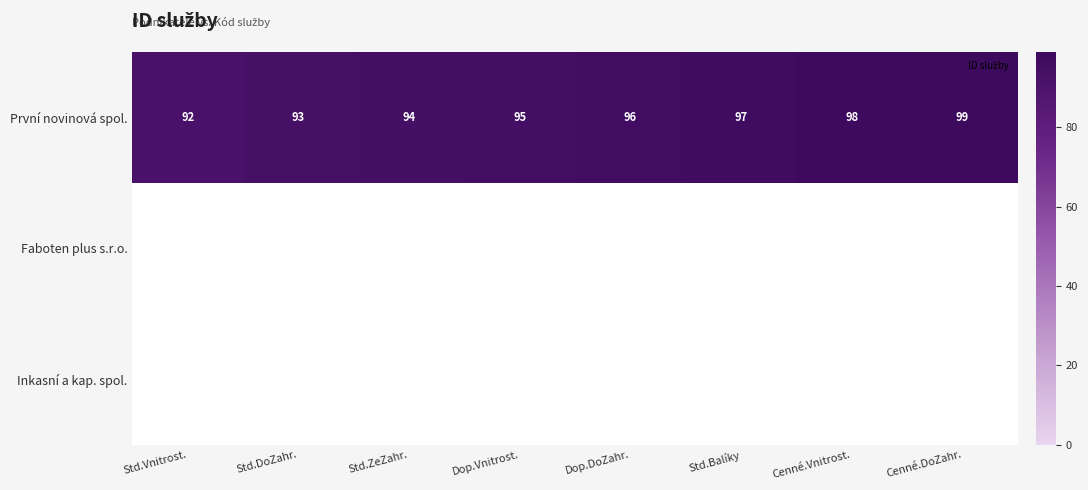

At which label does Faboten plus s.r.o. reach its minimum?

Std.Vnitrost.